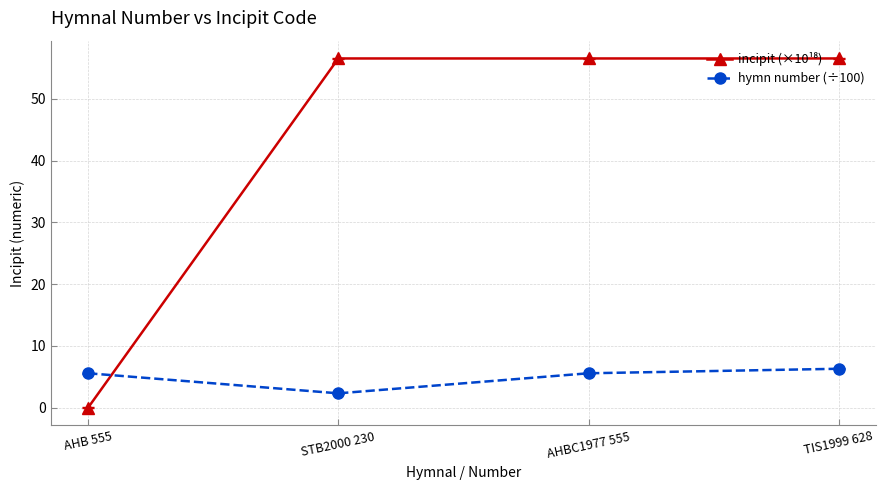

What is the minimum value for hymn number (÷100)?

2.3